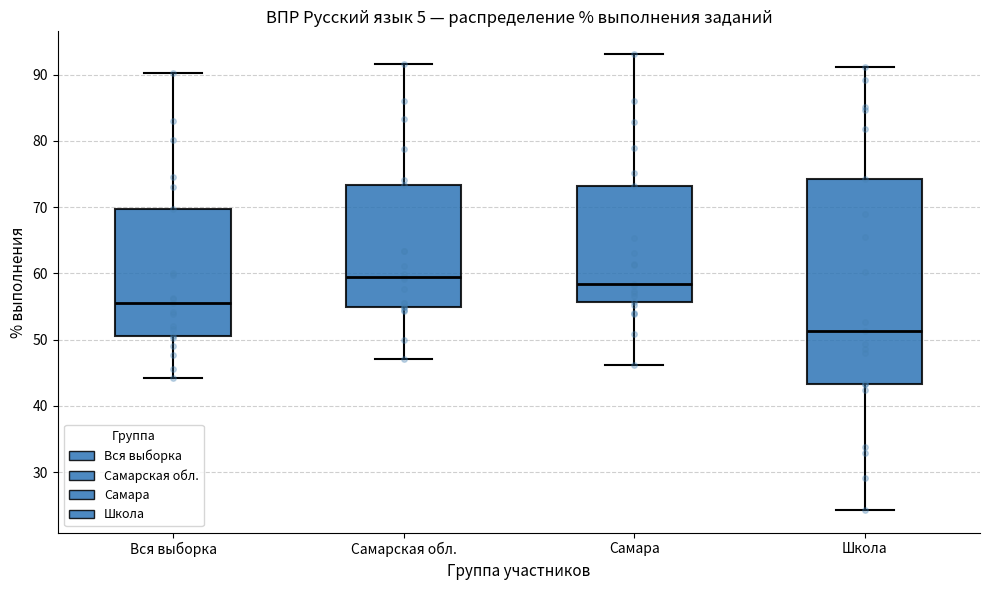

Reading left to right, read every box against the y-axis: the position of its median line, the range the box covers, and the ends of its whiskers. The values are not printed on the chart, so give them approximately, as read against the axis.

Вся выборка: median 56, box 51 to 70, whiskers 44 to 90
Самарская обл.: median 60, box 55 to 73, whiskers 47 to 92
Самара: median 58, box 56 to 73, whiskers 46 to 93
Школа: median 51, box 43 to 74, whiskers 24 to 91